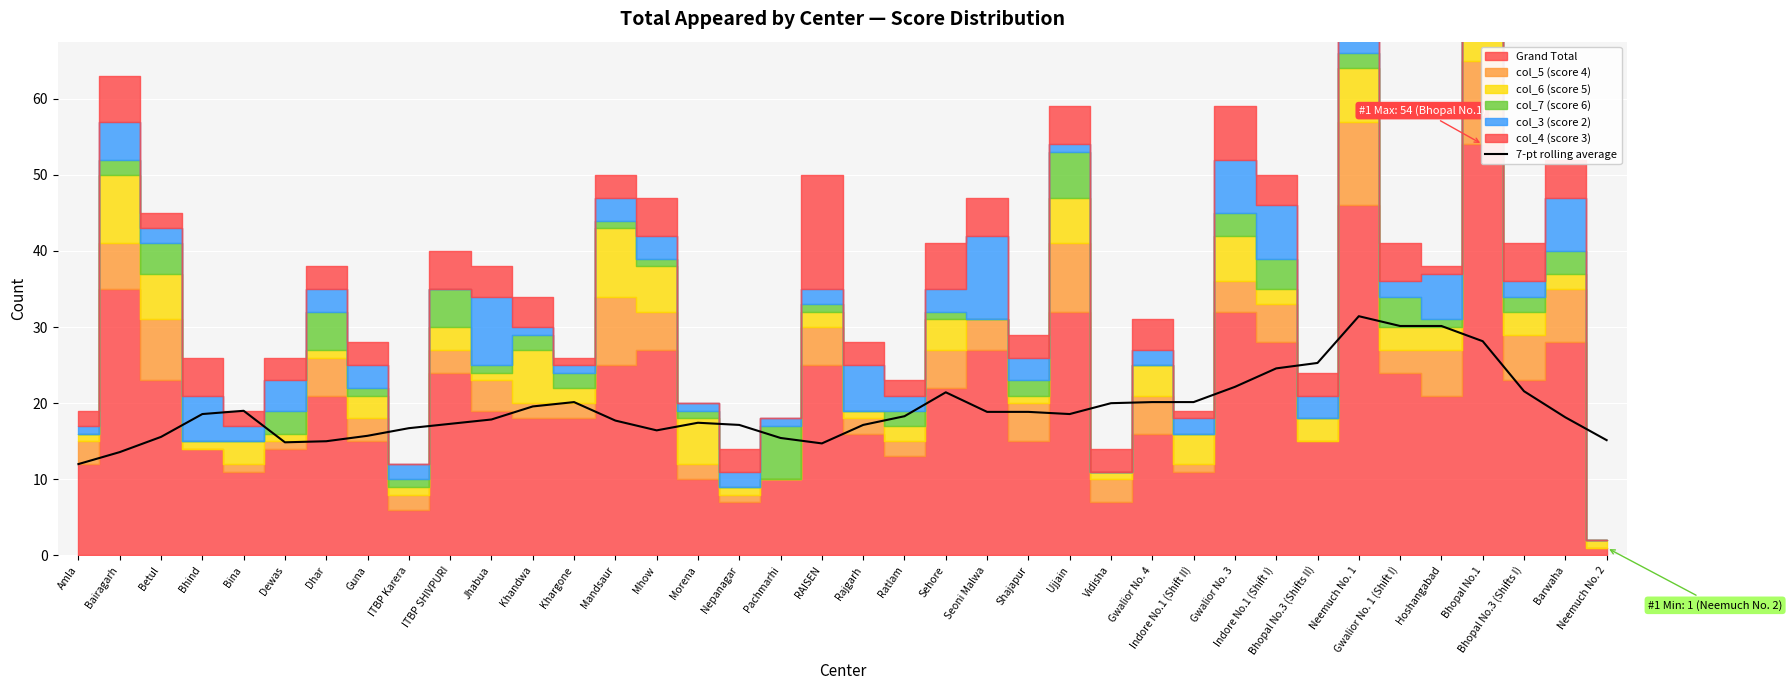

At which category does the chart reach its peak across all series?

Neemuch No. 1